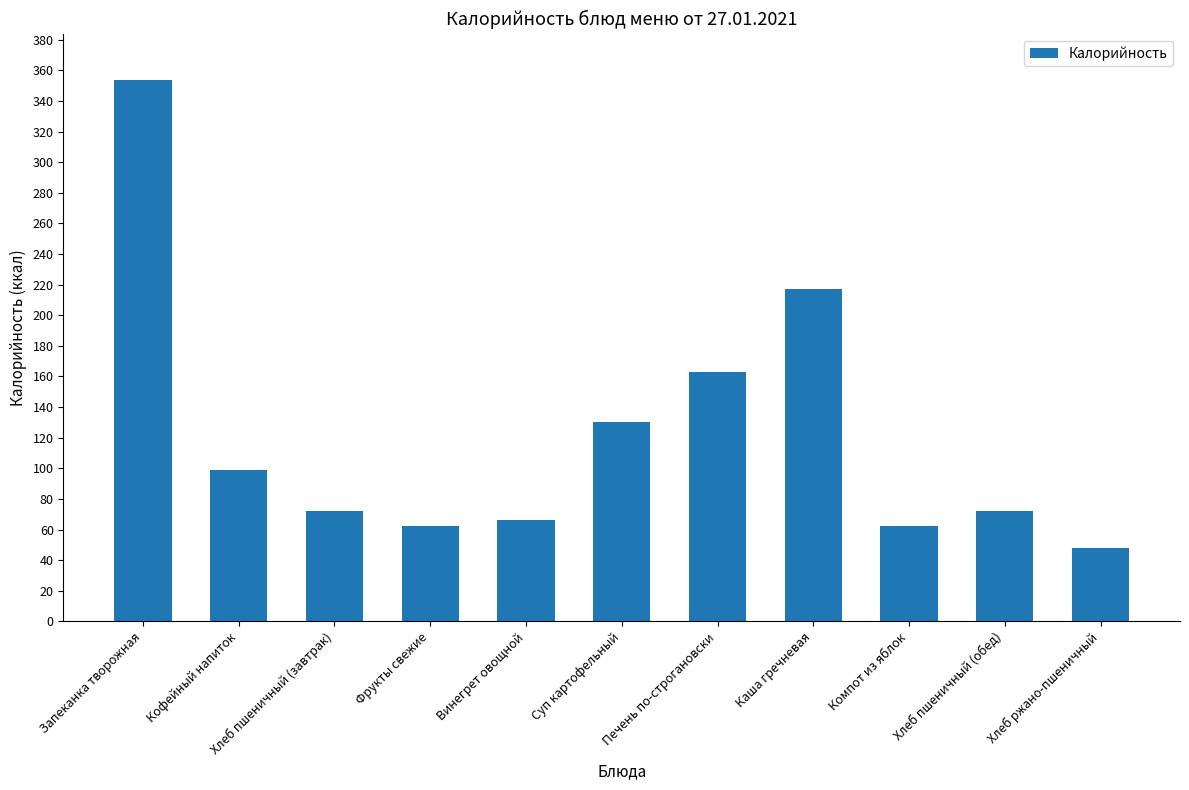

Are the bars horizontal?

No